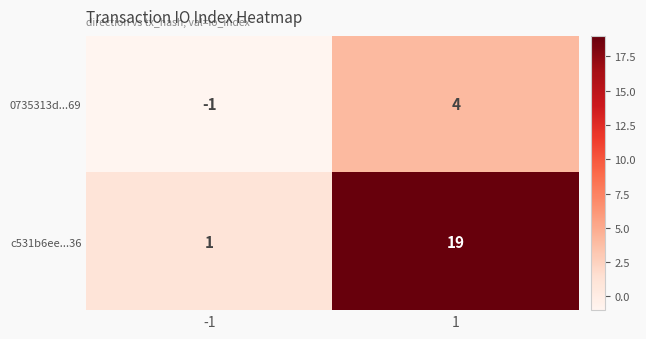

What is the smallest value displayed?

-1